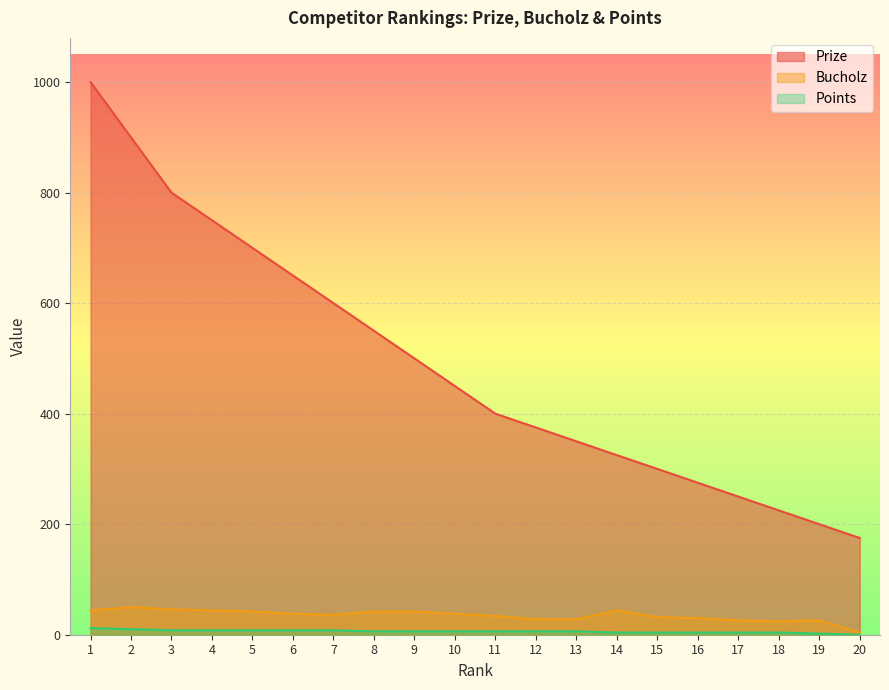

List the labels in order of Points value, largest first.

1, 2, 3, 4, 5, 6, 7, 8, 9, 10, 11, 12, 13, 14, 15, 16, 17, 18, 19, 20